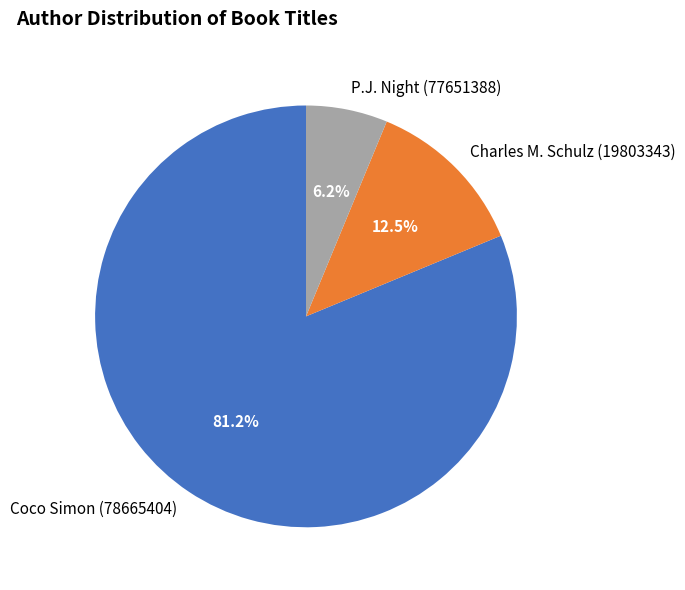

Between Coco Simon (78665404) and Charles M. Schulz (19803343), which is larger?

Coco Simon (78665404)